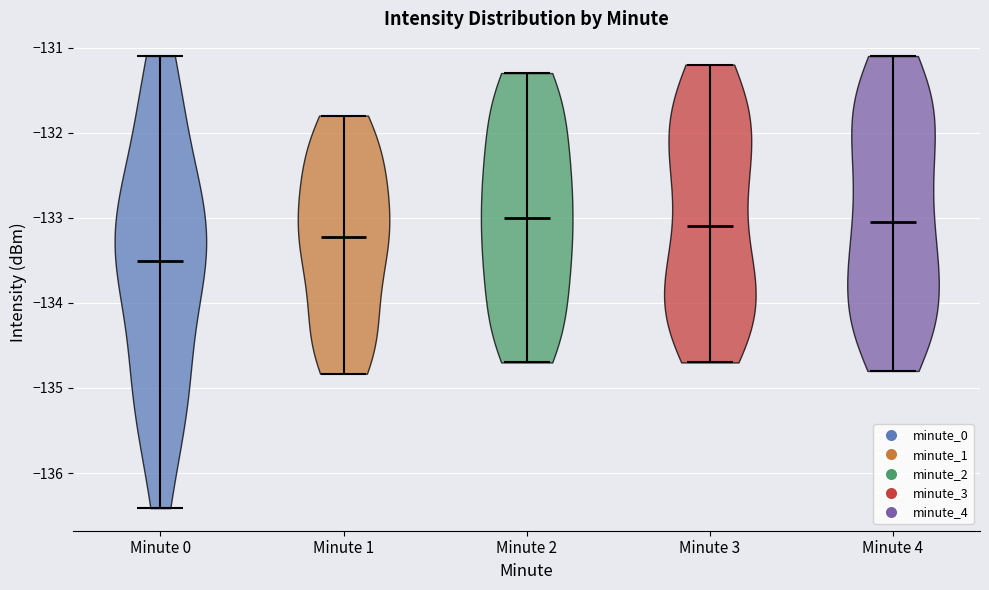

What is the lowest point the violin for Minute 4 reaches on the y-axis? The values are not printed on the chart, so give them approximately, as read against the axis.

-134.8